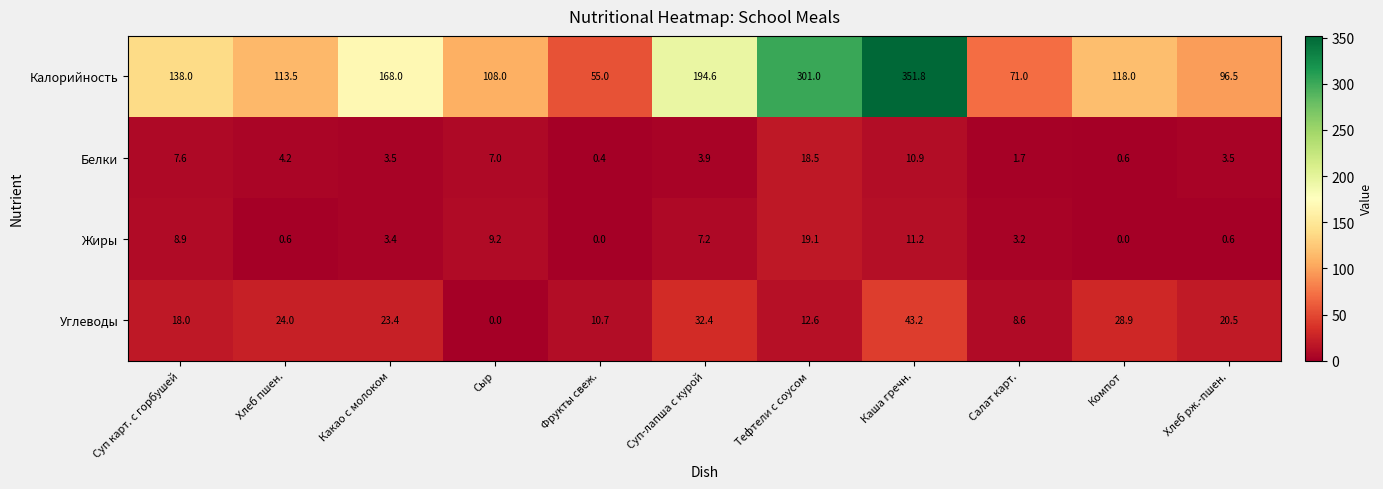

The Жиры series shows 3.4 at Какао с молоком. True or false?

True